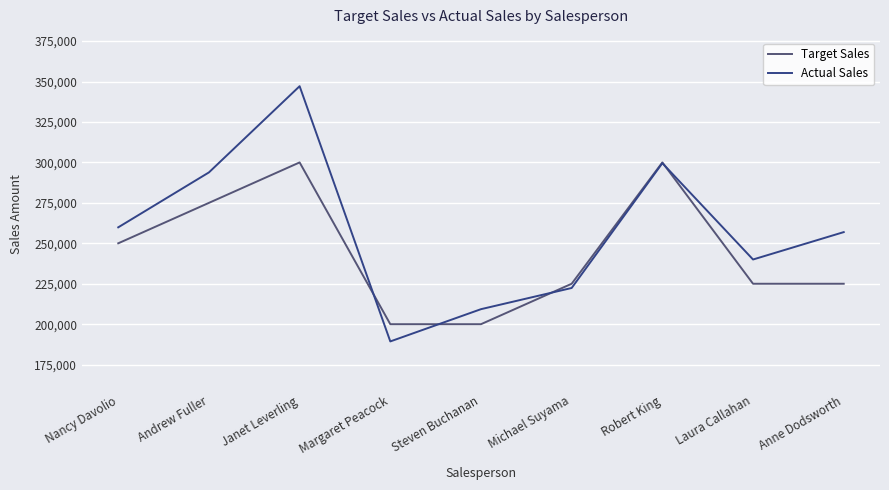

Which category has the lowest value in the Actual Sales series?

Margaret Peacock